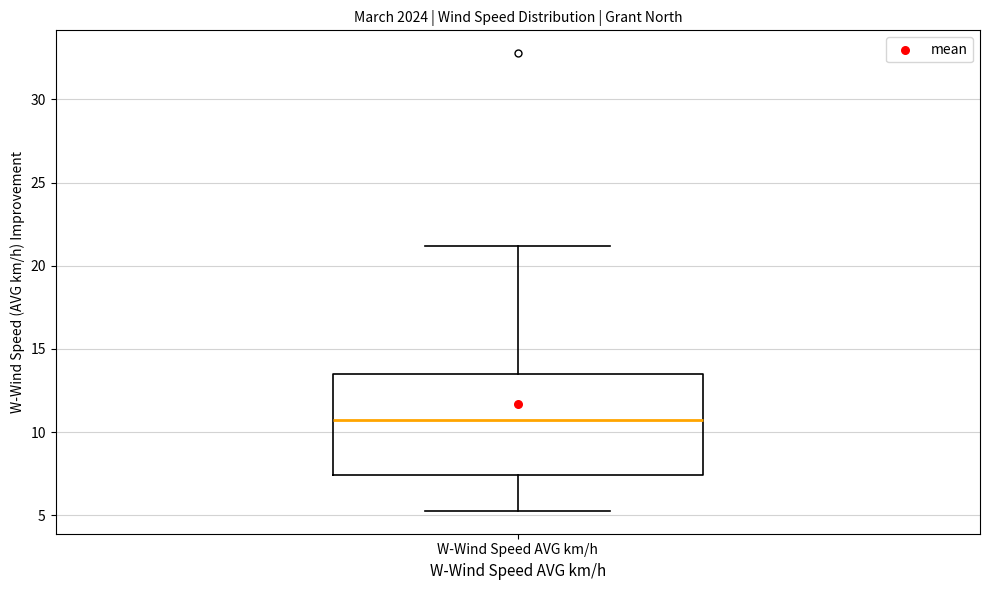

Transcribe this box plot: give where the median line is, the range the box spans, and where the two whiskers end, as read against the y-axis. The values are not printed on the chart, so give them approximately, as read against the axis.

median 11.0, box 7.5 to 13.5, whiskers 5.5 to 21.0